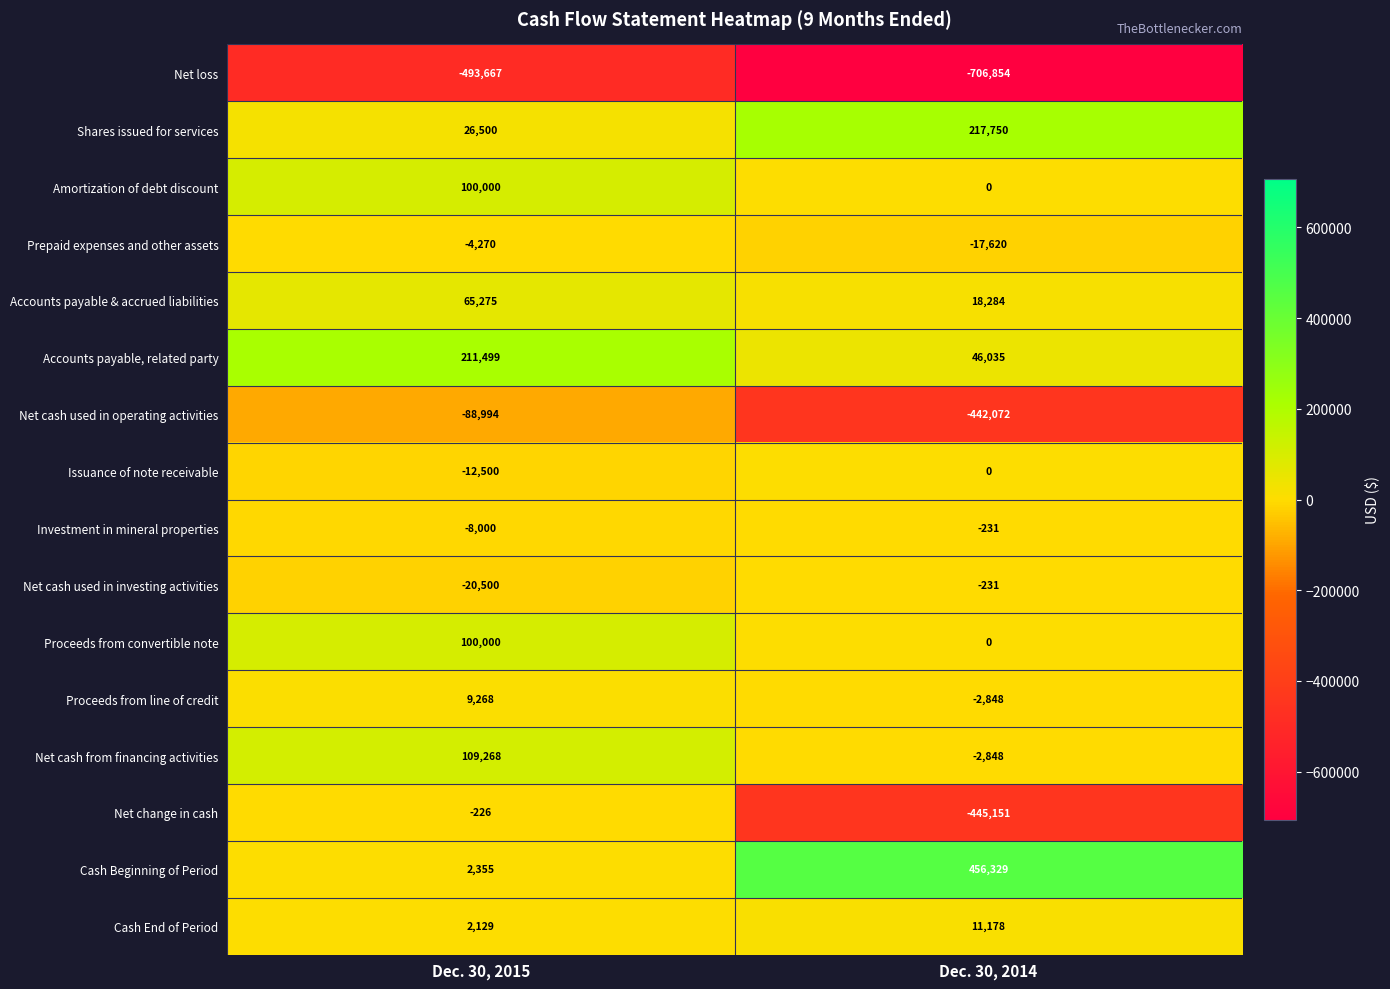

Which series has the largest total across all categories?

Cash Beginning of Period